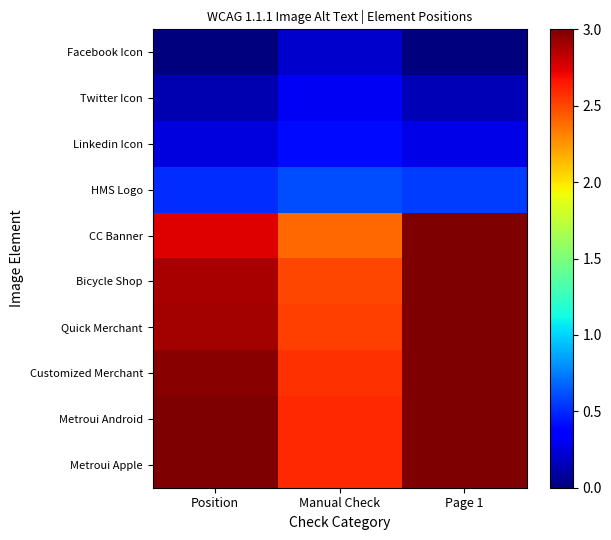

Reading right to left, transcribe all the data shown in this chart.

Facebook Icon: Page 1=0.0	Manual Check=0.2	Position=0.0
Twitter Icon: Page 1=0.1	Manual Check=0.3	Position=0.1
Linkedin Icon: Page 1=0.3	Manual Check=0.4	Position=0.2
HMS Logo: Page 1=0.6	Manual Check=0.6	Position=0.5
CC Banner: Page 1=3.0	Manual Check=2.4	Position=2.8
Bicycle Shop: Page 1=3.0	Manual Check=2.5	Position=2.9
Quick Merchant: Page 1=3.0	Manual Check=2.5	Position=2.9
Customized Merchant: Page 1=3.0	Manual Check=2.6	Position=3.0
Metroui Android: Page 1=3.0	Manual Check=2.6	Position=3.0
Metroui Apple: Page 1=3.0	Manual Check=2.6	Position=3.0